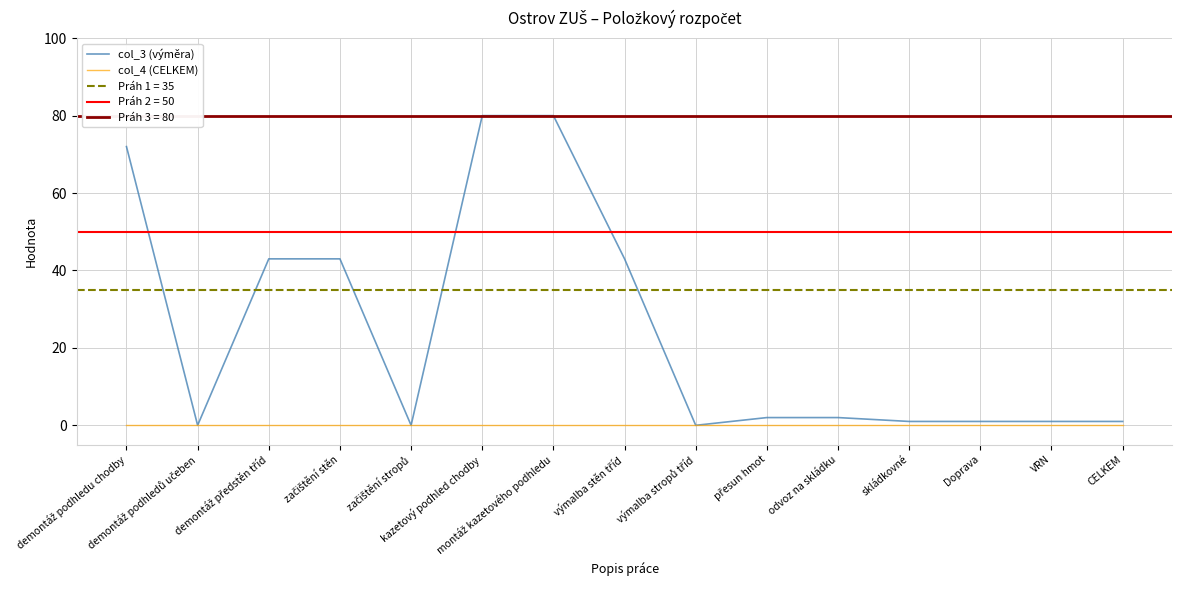

Which series has the widest spread of values?

col_3 (výměra)